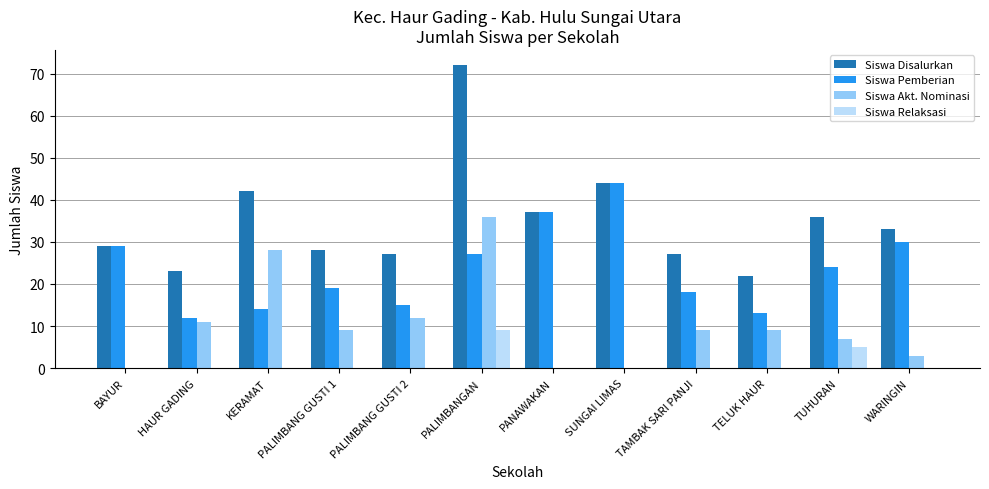

How many data points does each series have?

12